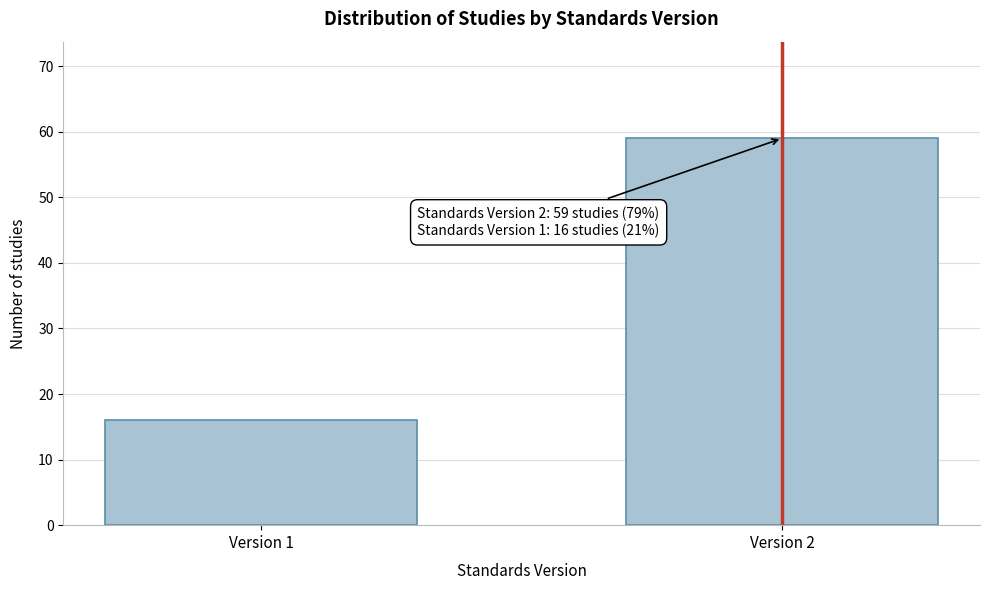

Reading left to right, extract all data points from this chart.

Version 1=16	Version 2=59